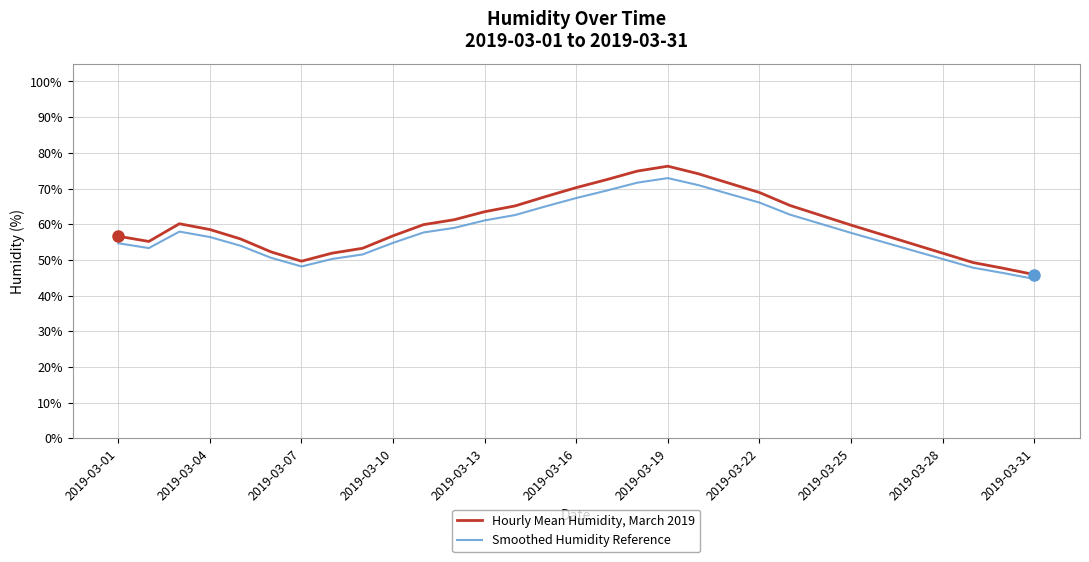

What is the minimum value shown in the chart?

44.7